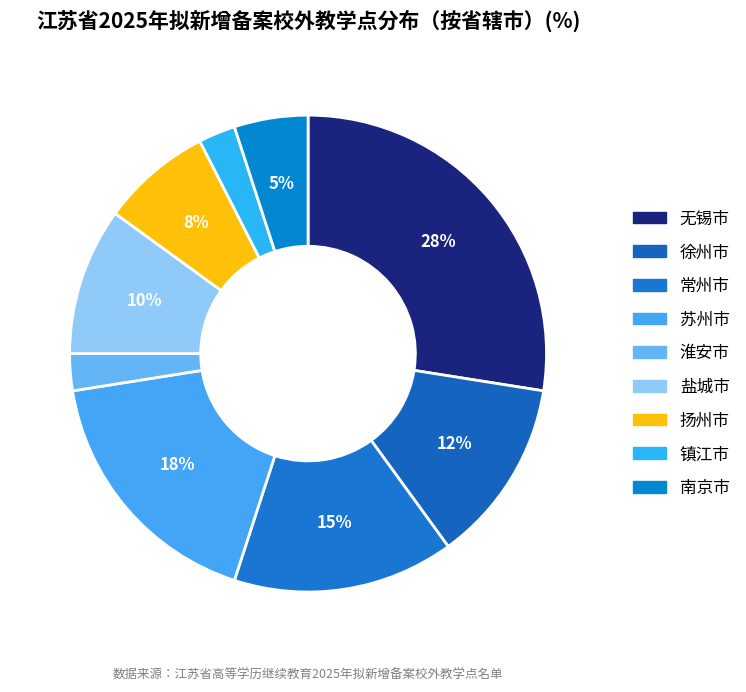

Count the number of slices in the pie.

9